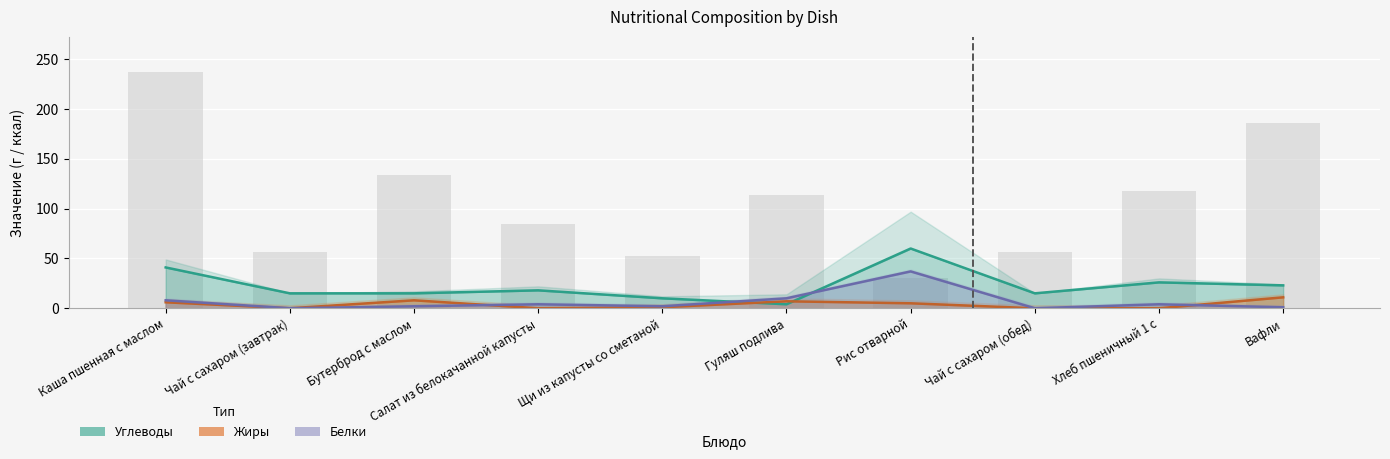

How many distinct data groups are displayed?

4